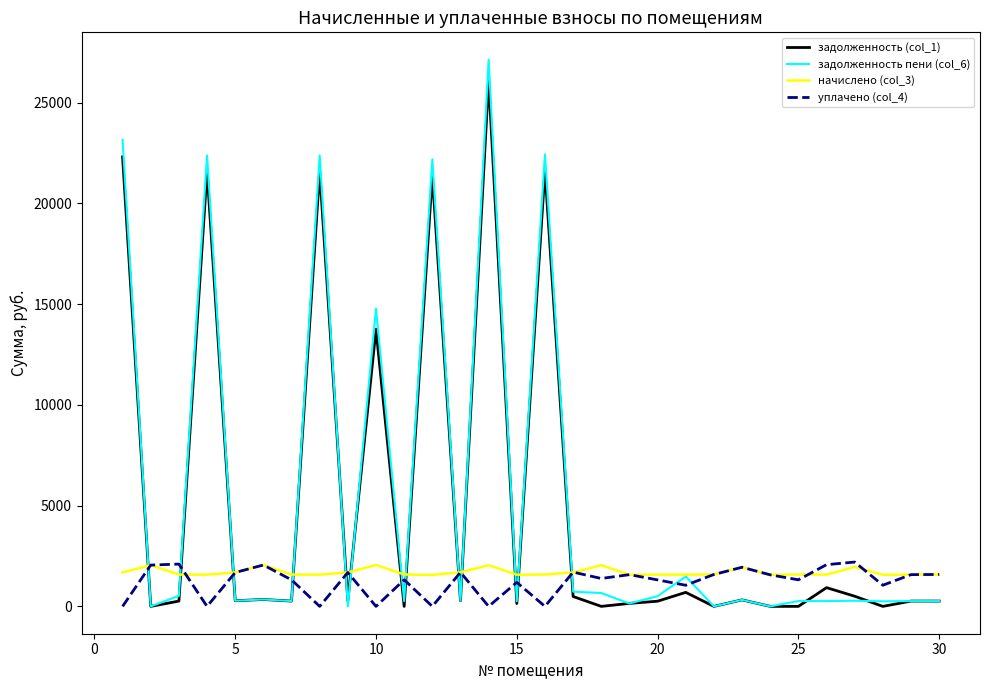

Which series has the largest range (max minus min)?

задолженность пени (col_6)